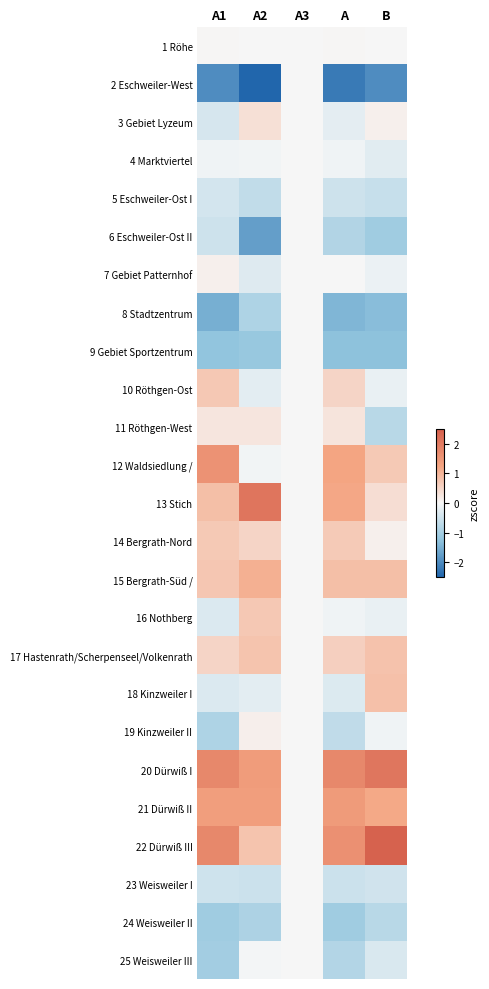

Which series has the largest total across all categories?

20 Dürwiß I